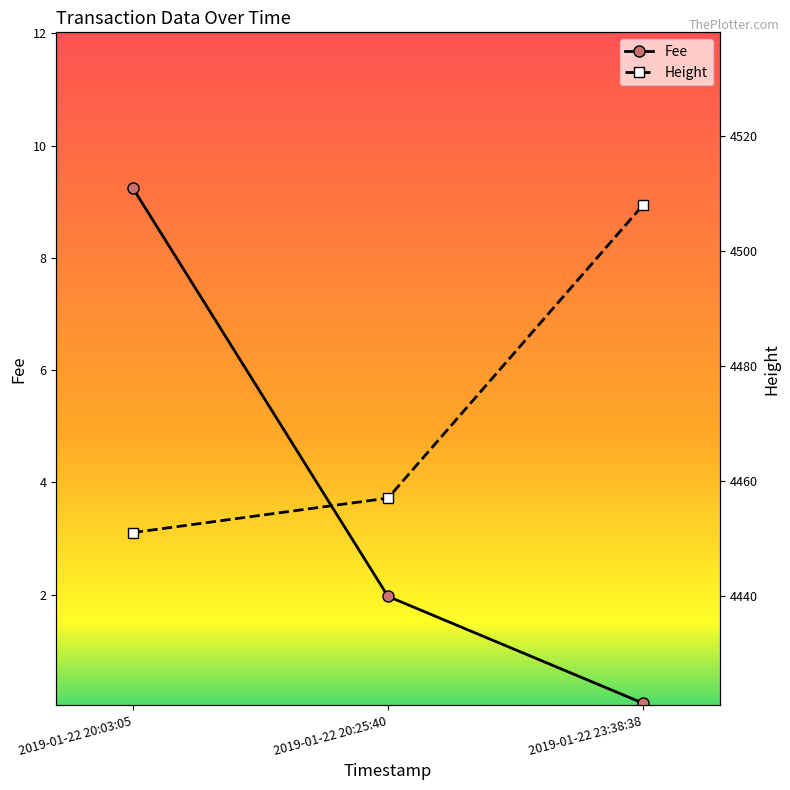

At 2019-01-22 20:25:40, list the series in order from smallest to largest.

Fee, Height